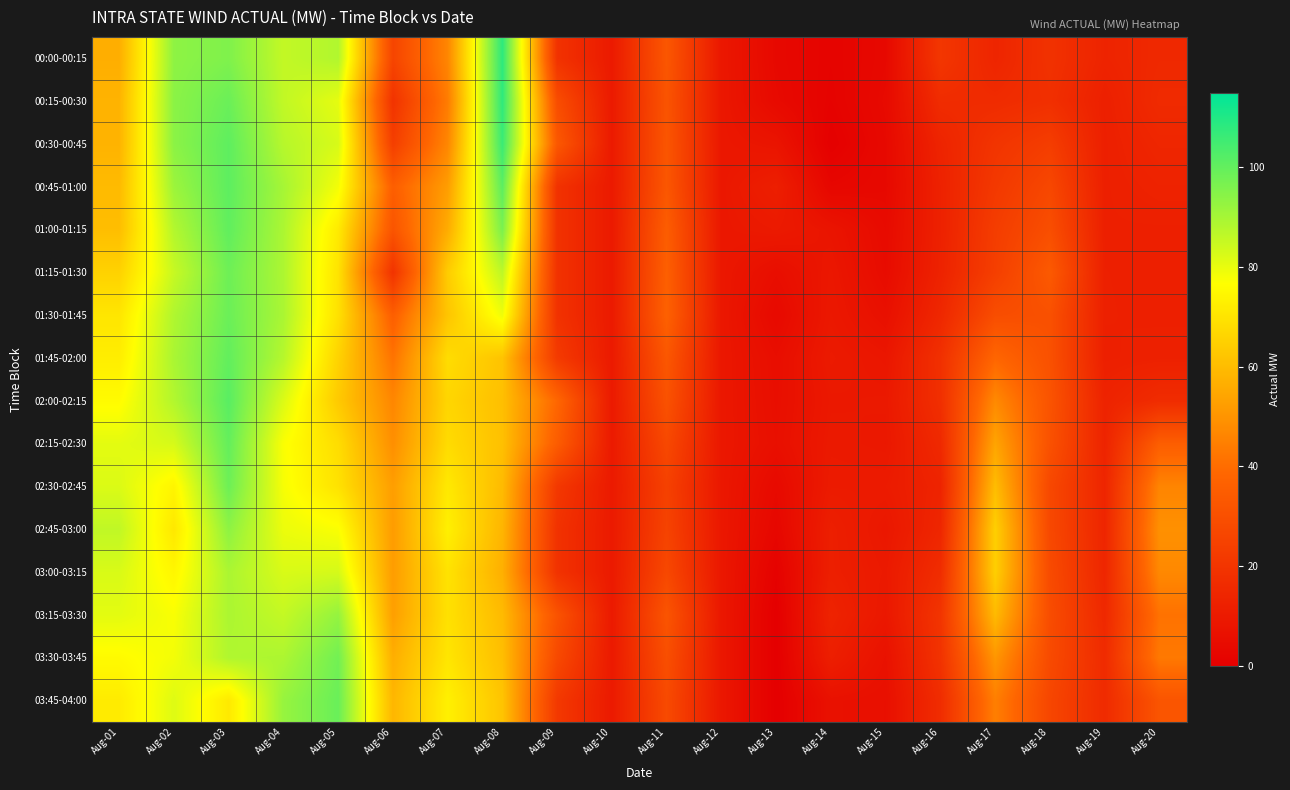

Reading right to left, what are all the values shown in this chart?

00:00-00:15: Aug-20=15.4	Aug-19=13.6	Aug-18=18.9	Aug-17=14.1	Aug-16=20.6	Aug-15=3.5	Aug-14=1.6	Aug-13=3.5	Aug-12=9.0	Aug-11=32.6	Aug-10=10.0	Aug-09=19.0	Aug-08=108.0	Aug-07=46.5	Aug-06=26.0	Aug-05=88.3	Aug-04=85.7	Aug-03=95.8	Aug-02=93.6	Aug-01=56.5
00:15-00:30: Aug-20=16.2	Aug-19=12.1	Aug-18=17.9	Aug-17=16.4	Aug-16=16.7	Aug-15=4.0	Aug-14=1.3	Aug-13=4.0	Aug-12=9.0	Aug-11=31.6	Aug-10=10.0	Aug-09=29.1	Aug-08=107.8	Aug-07=43.9	Aug-06=19.3	Aug-05=80.5	Aug-04=85.9	Aug-03=98.9	Aug-02=94.0	Aug-01=57.8
00:30-00:45: Aug-20=14.5	Aug-19=12.0	Aug-18=23.2	Aug-17=19.8	Aug-16=13.6	Aug-15=3.6	Aug-14=0.4	Aug-13=7.8	Aug-12=9.0	Aug-11=32.2	Aug-10=10.0	Aug-09=33.2	Aug-08=106.0	Aug-07=46.6	Aug-06=23.7	Aug-05=82.6	Aug-04=87.5	Aug-03=100.7	Aug-02=94.0	Aug-01=57.9
00:45-01:00: Aug-20=13.2	Aug-19=12.0	Aug-18=27.0	Aug-17=21.4	Aug-16=12.8	Aug-15=3.5	Aug-14=2.7	Aug-13=11.8	Aug-12=9.0	Aug-11=32.6	Aug-10=10.0	Aug-09=19.0	Aug-08=101.0	Aug-07=52.4	Aug-06=35.6	Aug-05=78.3	Aug-04=90.0	Aug-03=100.8	Aug-02=91.5	Aug-01=59.6
01:00-01:15: Aug-20=12.0	Aug-19=12.0	Aug-18=29.5	Aug-17=23.1	Aug-16=12.7	Aug-15=4.2	Aug-14=7.9	Aug-13=9.9	Aug-12=9.0	Aug-11=35.0	Aug-10=10.0	Aug-09=19.0	Aug-08=96.5	Aug-07=56.0	Aug-06=31.9	Aug-05=71.5	Aug-04=89.1	Aug-03=100.3	Aug-02=88.0	Aug-01=60.4
01:15-01:30: Aug-20=12.0	Aug-19=12.1	Aug-18=33.8	Aug-17=23.7	Aug-16=13.1	Aug-15=4.7	Aug-14=8.9	Aug-13=5.5	Aug-12=9.0	Aug-11=35.9	Aug-10=10.0	Aug-09=19.0	Aug-08=86.6	Aug-07=64.1	Aug-06=19.2	Aug-05=69.7	Aug-04=88.9	Aug-03=98.4	Aug-02=85.1	Aug-01=65.5
01:30-01:45: Aug-20=12.0	Aug-19=12.2	Aug-18=30.4	Aug-17=29.2	Aug-16=14.9	Aug-15=6.3	Aug-14=9.3	Aug-13=3.8	Aug-12=9.0	Aug-11=36.5	Aug-10=10.0	Aug-09=19.0	Aug-08=79.0	Aug-07=62.2	Aug-06=35.7	Aug-05=69.2	Aug-04=89.3	Aug-03=98.8	Aug-02=88.5	Aug-01=70.4
01:45-02:00: Aug-20=12.4	Aug-19=12.0	Aug-18=30.5	Aug-17=38.3	Aug-16=18.2	Aug-15=8.6	Aug-14=10.0	Aug-13=5.5	Aug-12=9.0	Aug-11=32.8	Aug-10=10.0	Aug-09=22.1	Aug-08=61.8	Aug-07=68.2	Aug-06=41.8	Aug-05=65.7	Aug-04=87.6	Aug-03=100.1	Aug-02=89.4	Aug-01=72.4
02:00-02:15: Aug-20=16.6	Aug-19=13.3	Aug-18=31.5	Aug-17=47.4	Aug-16=17.8	Aug-15=9.5	Aug-14=9.3	Aug-13=5.7	Aug-12=9.0	Aug-11=30.8	Aug-10=10.0	Aug-09=38.5	Aug-08=60.7	Aug-07=66.5	Aug-06=46.5	Aug-05=63.4	Aug-04=81.9	Aug-03=101.5	Aug-02=88.2	Aug-01=75.8
02:15-02:30: Aug-20=35.4	Aug-19=13.6	Aug-18=30.6	Aug-17=54.1	Aug-16=15.5	Aug-15=9.2	Aug-14=9.7	Aug-13=6.0	Aug-12=9.0	Aug-11=27.3	Aug-10=10.0	Aug-09=34.9	Aug-08=61.0	Aug-07=67.9	Aug-06=48.7	Aug-05=68.2	Aug-04=77.3	Aug-03=99.8	Aug-02=82.8	Aug-01=80.7
02:30-02:45: Aug-20=46.2	Aug-19=14.2	Aug-18=27.1	Aug-17=60.1	Aug-16=13.6	Aug-15=10.3	Aug-14=10.3	Aug-13=4.0	Aug-12=9.0	Aug-11=24.5	Aug-10=10.0	Aug-09=21.2	Aug-08=59.6	Aug-07=71.2	Aug-06=52.5	Aug-05=69.6	Aug-04=77.9	Aug-03=98.5	Aug-02=74.1	Aug-01=82.0
02:45-03:00: Aug-20=49.1	Aug-19=14.2	Aug-18=27.3	Aug-17=64.8	Aug-16=14.5	Aug-15=8.9	Aug-14=11.8	Aug-13=2.9	Aug-12=9.0	Aug-11=25.4	Aug-10=10.0	Aug-09=19.0	Aug-08=58.2	Aug-07=73.0	Aug-06=51.9	Aug-05=77.3	Aug-04=79.4	Aug-03=93.6	Aug-02=70.9	Aug-01=86.1
03:00-03:15: Aug-20=47.1	Aug-19=14.5	Aug-18=28.3	Aug-17=64.7	Aug-16=17.0	Aug-15=9.8	Aug-14=11.8	Aug-13=1.0	Aug-12=9.0	Aug-11=27.1	Aug-10=10.0	Aug-09=19.1	Aug-08=56.8	Aug-07=69.7	Aug-06=52.1	Aug-05=83.0	Aug-04=82.4	Aug-03=89.2	Aug-02=74.5	Aug-01=82.4
03:15-03:30: Aug-20=41.4	Aug-19=15.3	Aug-18=28.9	Aug-17=59.5	Aug-16=19.9	Aug-15=9.1	Aug-14=13.4	Aug-13=0.0	Aug-12=9.0	Aug-11=31.9	Aug-10=10.0	Aug-09=31.3	Aug-08=59.5	Aug-07=69.3	Aug-06=52.8	Aug-05=92.6	Aug-04=85.5	Aug-03=89.2	Aug-02=77.5	Aug-01=80.8
03:30-03:45: Aug-20=43.2	Aug-19=16.3	Aug-18=28.1	Aug-17=50.5	Aug-16=19.1	Aug-15=6.8	Aug-14=11.8	Aug-13=0.0	Aug-12=9.0	Aug-11=29.6	Aug-10=10.0	Aug-09=27.6	Aug-08=60.5	Aug-07=70.5	Aug-06=56.5	Aug-05=97.8	Aug-04=89.0	Aug-03=88.4	Aug-02=78.4	Aug-01=75.7
03:45-04:00: Aug-20=31.9	Aug-19=16.2	Aug-18=26.5	Aug-17=44.7	Aug-16=16.9	Aug-15=6.0	Aug-14=6.7	Aug-13=0.0	Aug-12=9.0	Aug-11=27.9	Aug-10=10.0	Aug-09=21.4	Aug-08=62.0	Aug-07=73.1	Aug-06=58.5	Aug-05=99.1	Aug-04=92.3	Aug-03=71.3	Aug-02=81.6	Aug-01=71.7